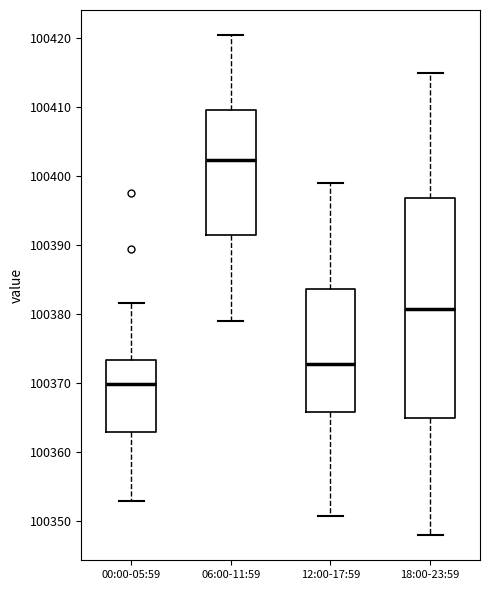

Comparing the boxes themselves (not the whiskers), which one is the tallest?

18:00-23:59